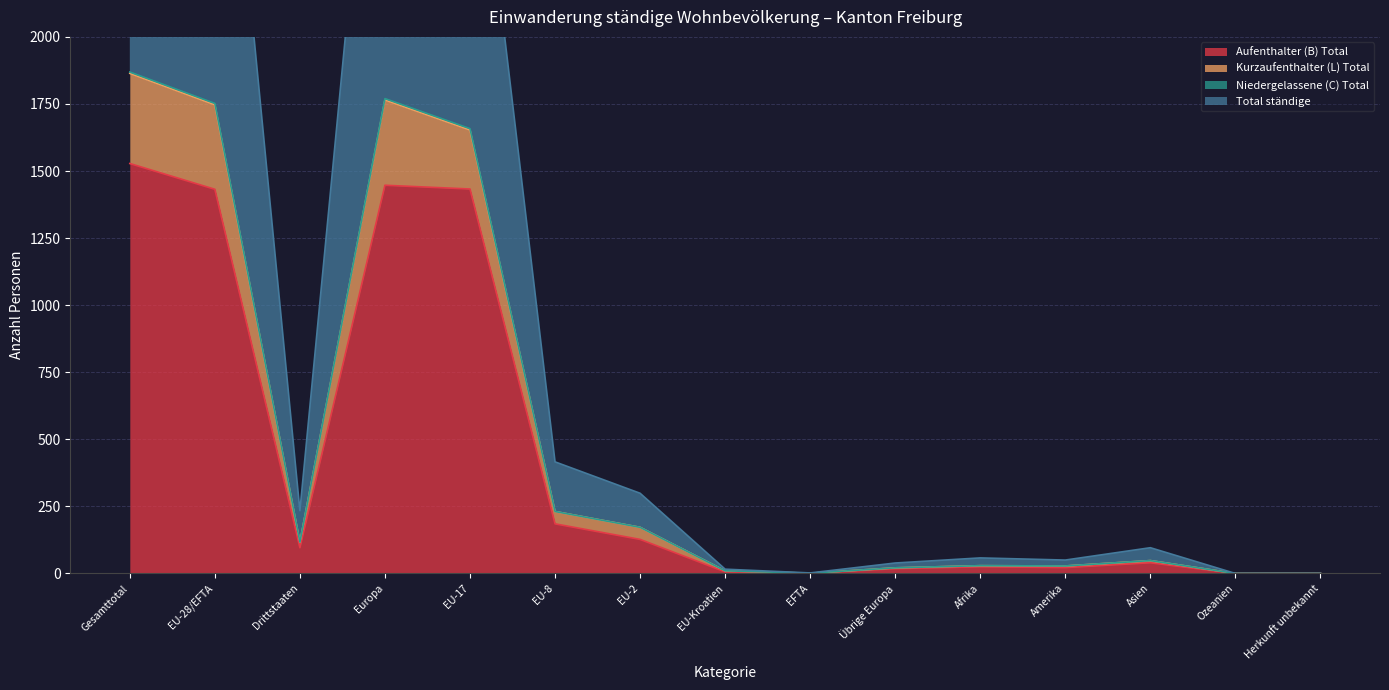

What is the difference between the second highest and minimum values in the Total ständige series?

1765